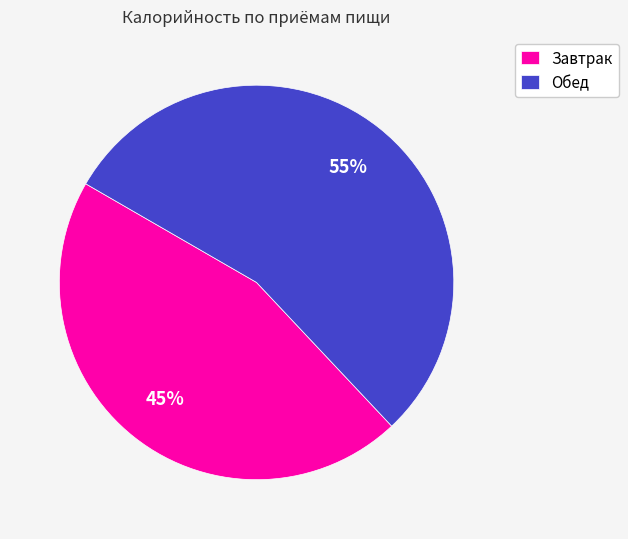

What is the largest slice in the pie chart?

Обед